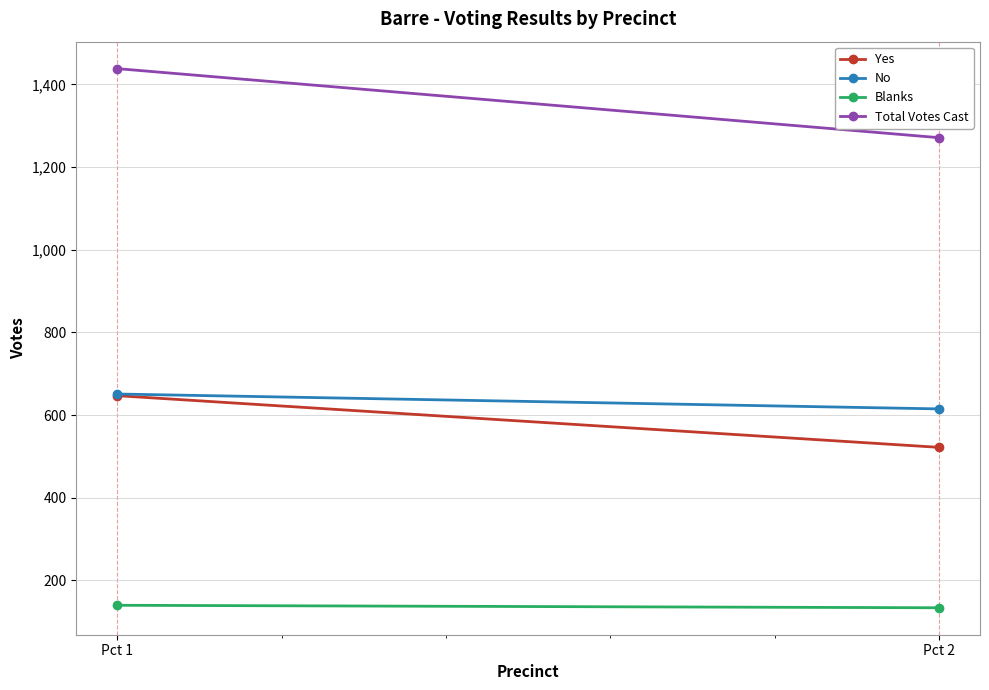

Count the Blanks values in the range 134 to 140.

2